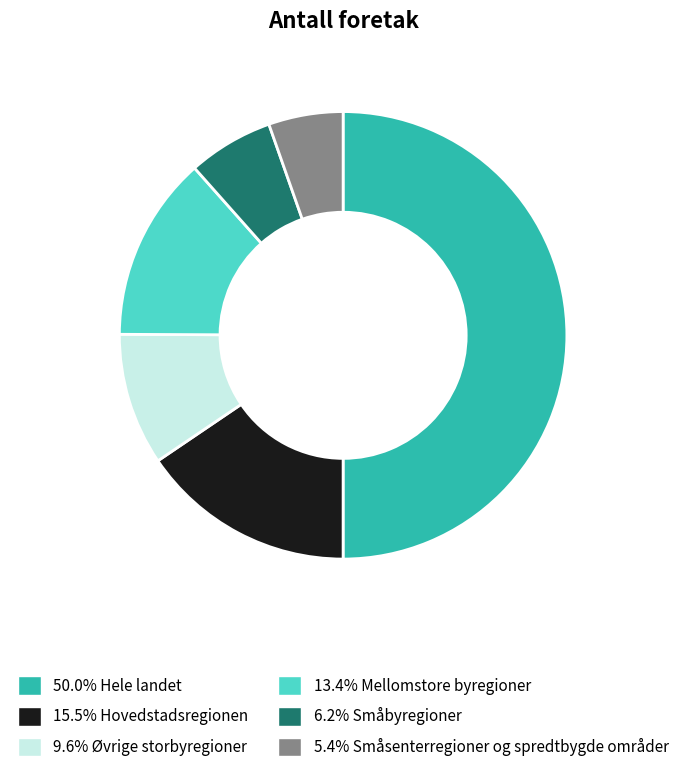

Which category has the smallest portion of the pie?

Småsenterregioner og spredtbygde områder